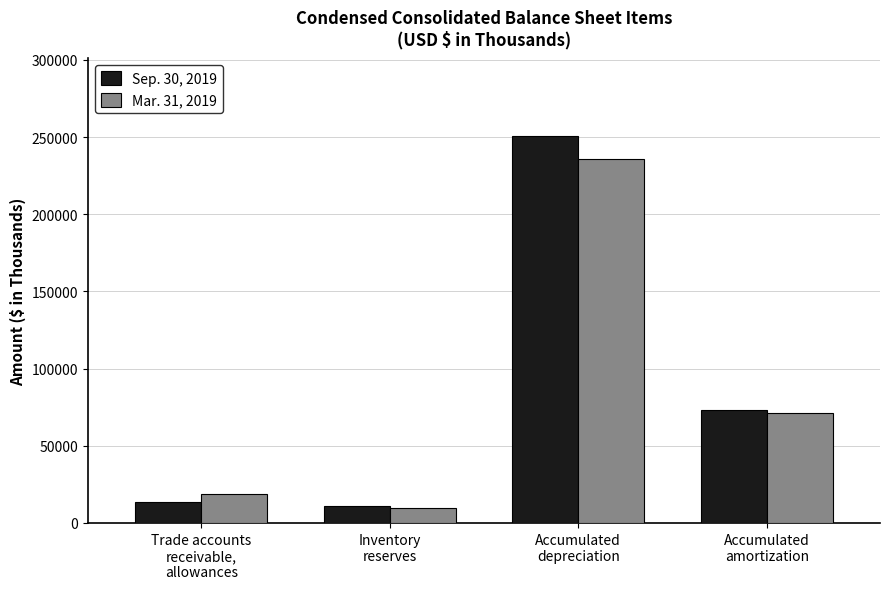

List the labels in order of Mar. 31, 2019 value, largest first.

Accumulated
depreciation, Accumulated
amortization, Trade accounts
receivable,
allowances, Inventory
reserves